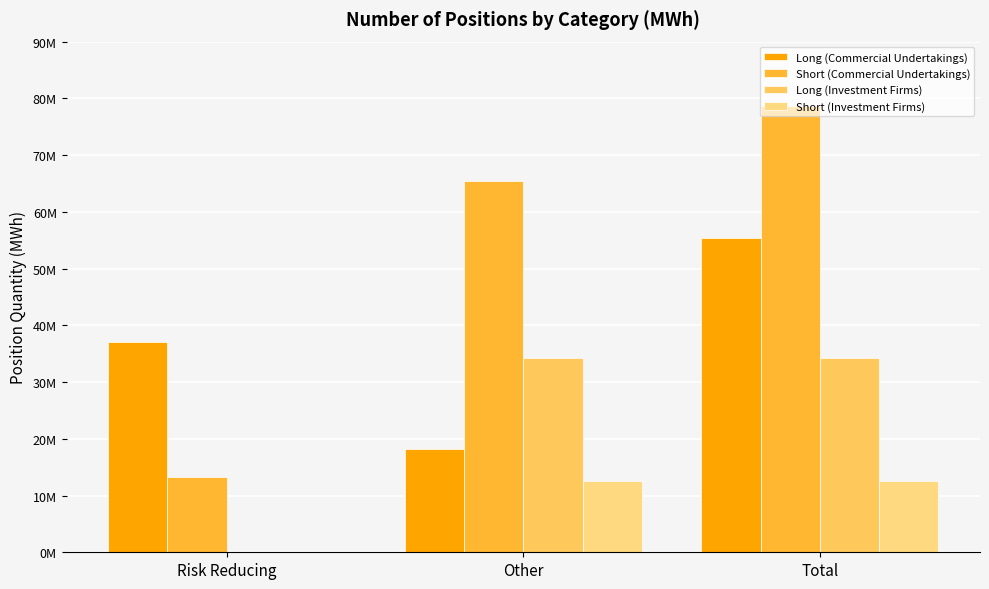

Are the bars horizontal?

No